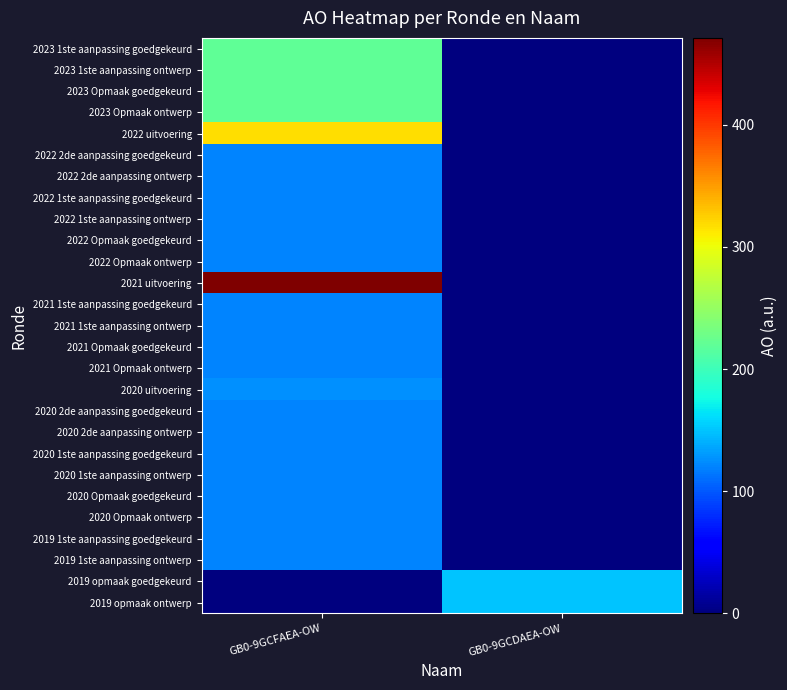

Which series changed the most between GB0-9GCFAEA-OW and GB0-9GCDAEA-OW?

2021 uitvoering